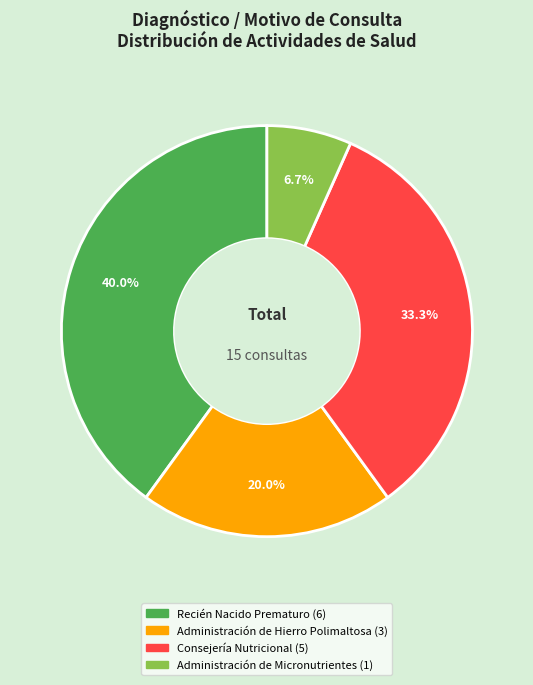

How many segments does this pie chart have?

4